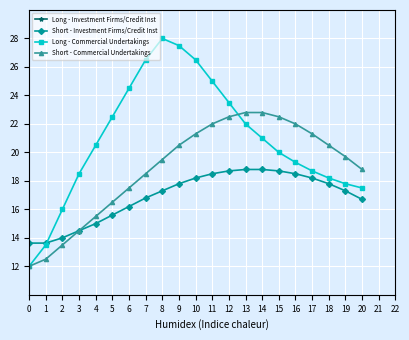

In Long - Commercial Undertakings, how many points are higher than both neighbors (excluding endpoints)?

1